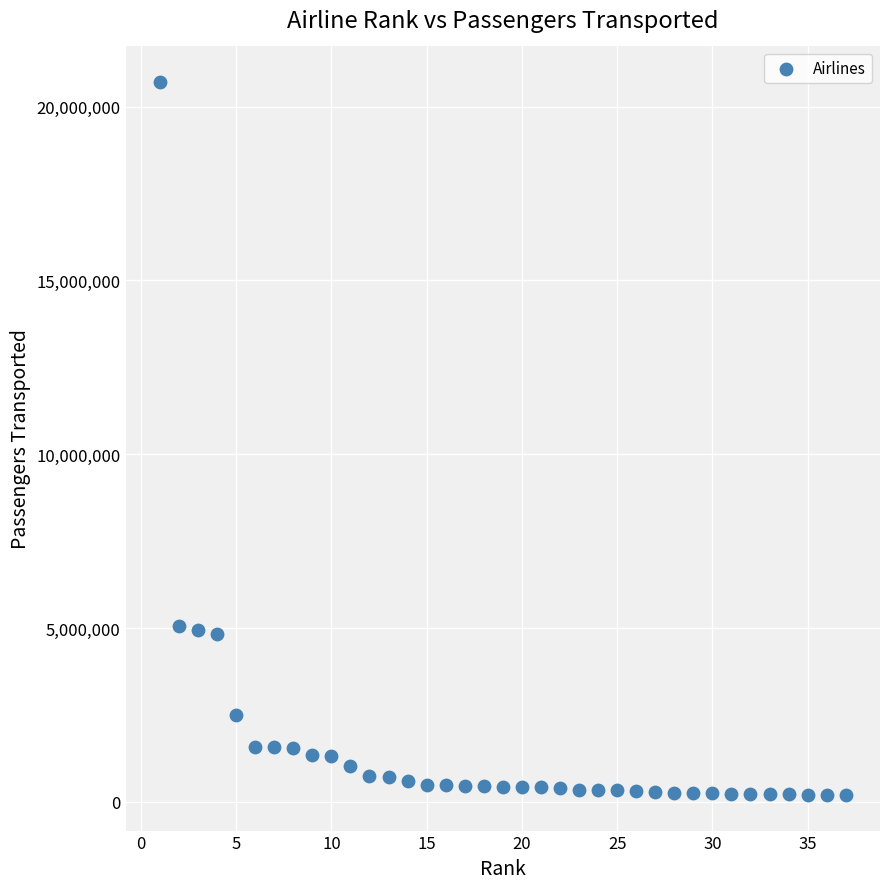

What is the range of Y values (max minus min)?

20515213